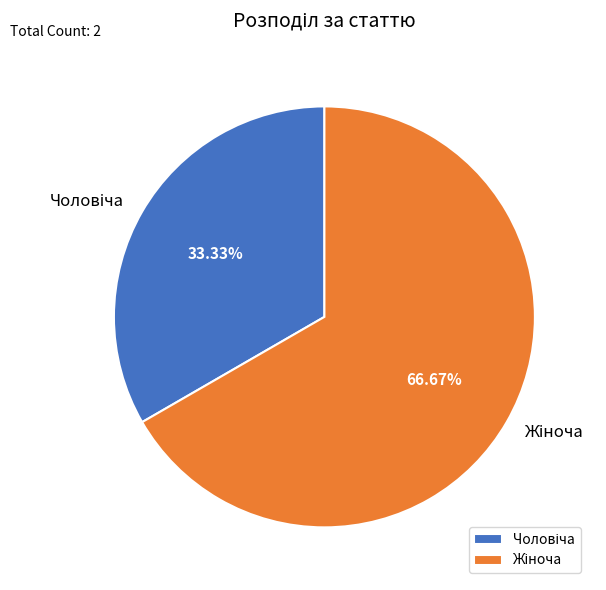

How many slices are in this pie chart?

2